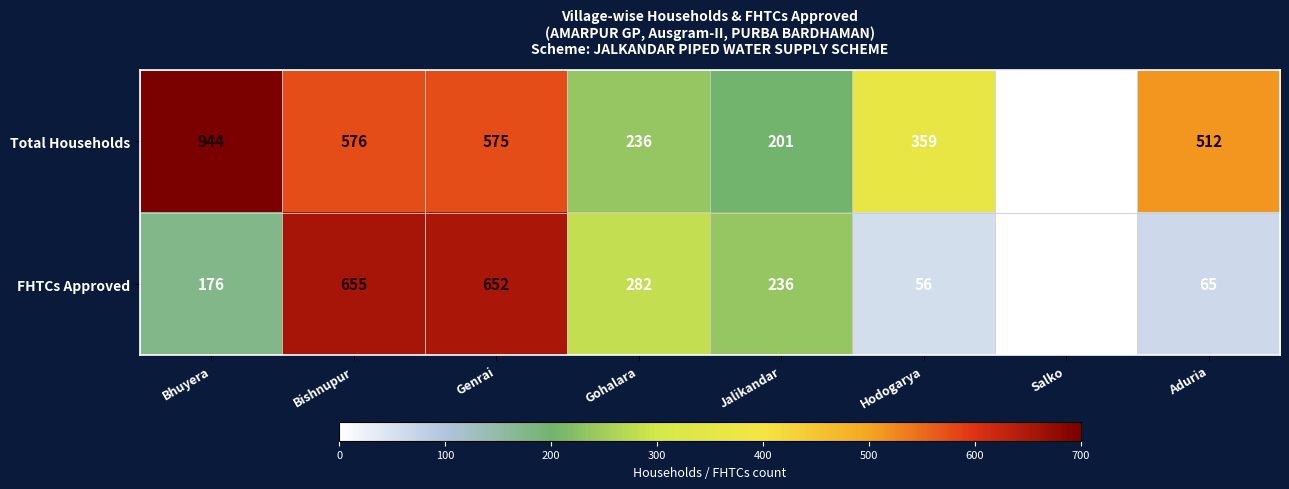

Is the value of FHTCs Approved at Hodogarya greater than the value of Total Households at Jalikandar?

No